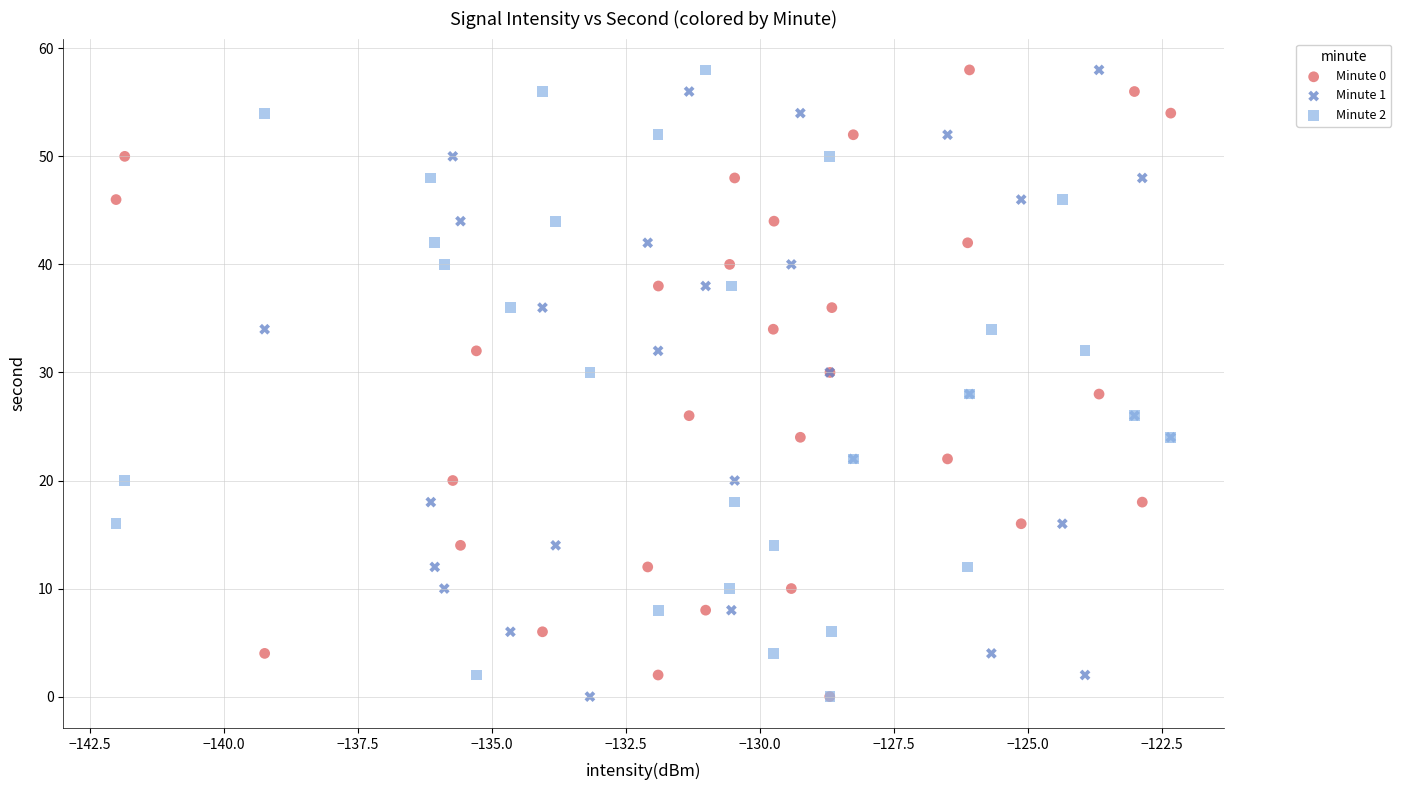

What are all the series names shown in the legend?

Minute 0, Minute 1, Minute 2